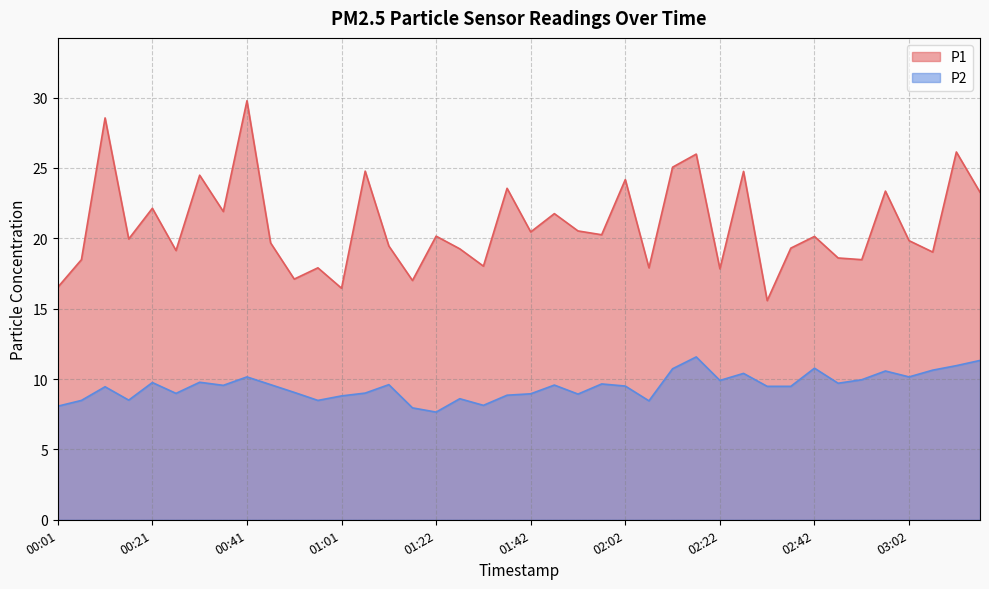

The value of P1 at 00:46 is 13.6. True or false?

False